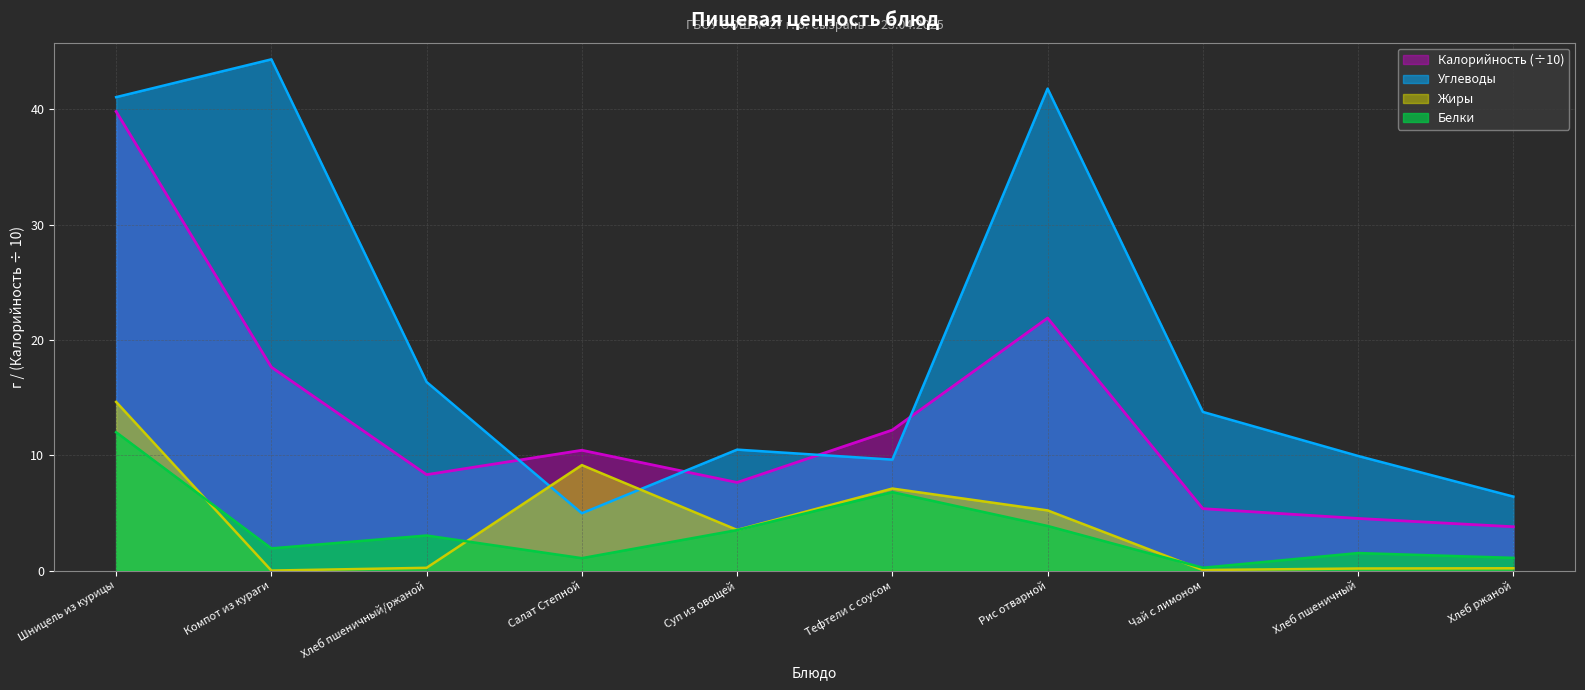

Reading right to left, list all the values displayed in this chart.

Калорийность: 3.8	4.5	5.4	21.9	12.2	7.6	10.4	8.3	17.6	39.8
Белки: 1.1	1.5	0.2	3.9	6.8	3.5	1.1	3.0	1.9	12.0
Жиры: 0.2	0.2	0.0	5.2	7.1	3.5	9.1	0.2	0.0	14.6
Углеводы: 6.4	9.9	13.8	41.8	9.6	10.5	5.0	16.4	44.3	41.1